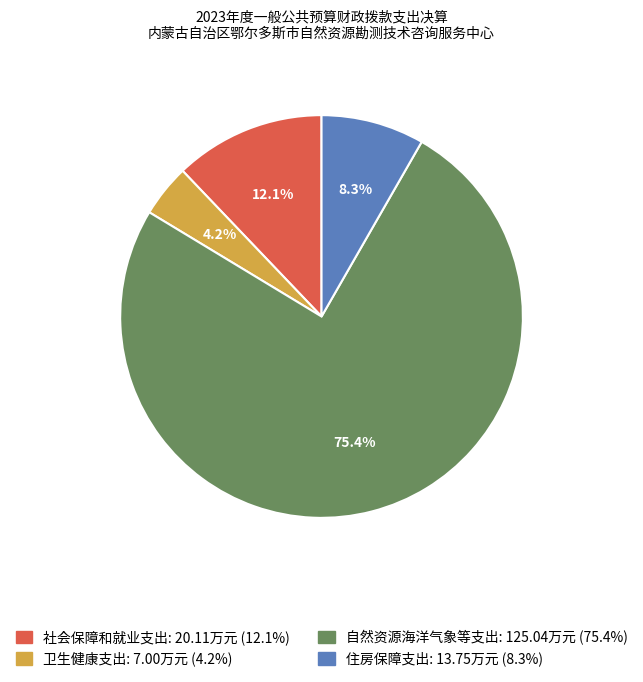

What percentage is the 自然资源海洋气象等支出 slice, to the nearest percent?

75%